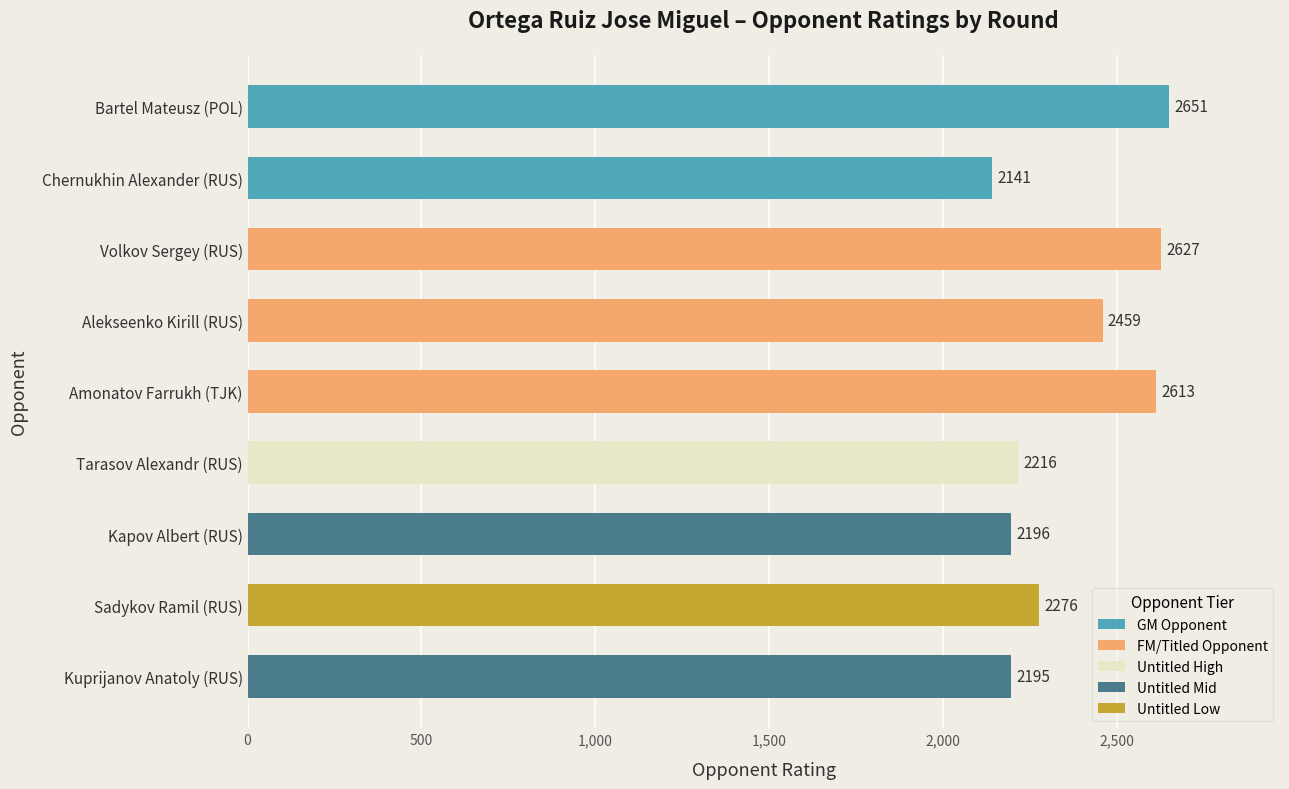

Rank the categories by value from highest to lowest.

Bartel Mateusz (POL), Volkov Sergey (RUS), Amonatov Farrukh (TJK), Alekseenko Kirill (RUS), Sadykov Ramil (RUS), Tarasov Alexandr (RUS), Kapov Albert (RUS), Kuprijanov Anatoly (RUS), Chernukhin Alexander (RUS)